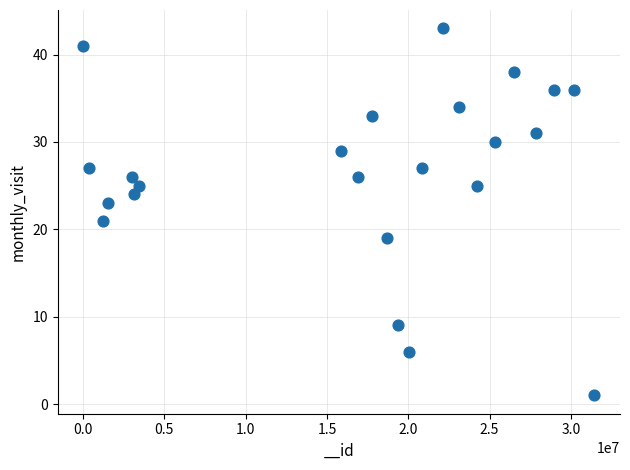

What is the range of X values (max minus min)?

31435538